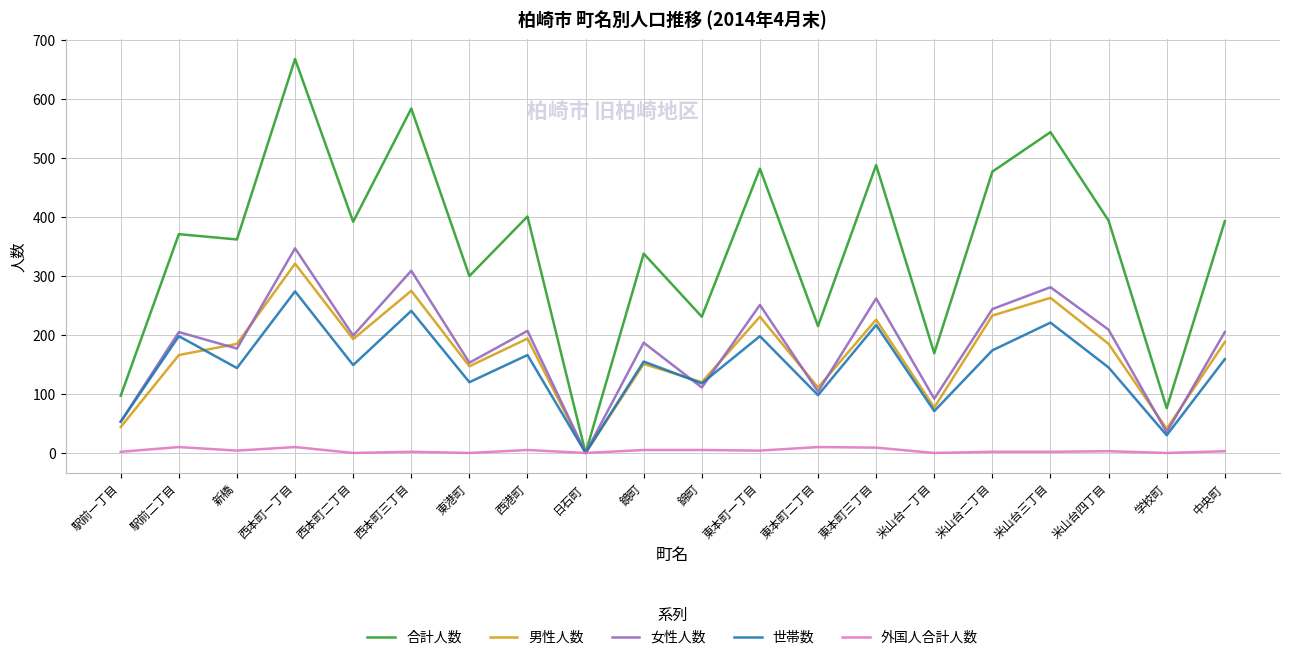

Which label corresponds to the largest value in the chart?

西本町一丁目